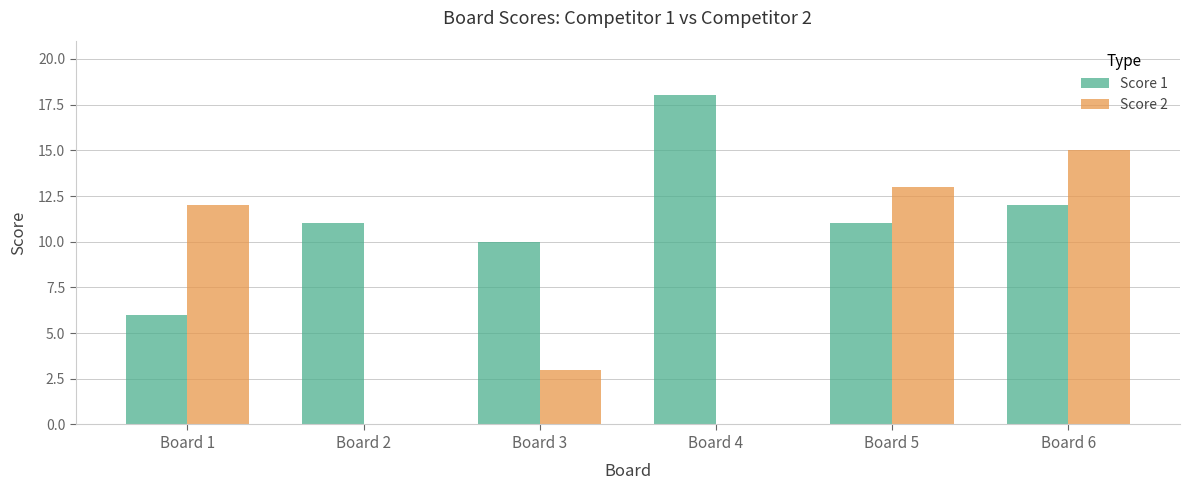

Reading right to left, extract all data points from this chart.

Score 1: 12	11	18	10	11	6
Score 2: 15	13	0	3	0	12